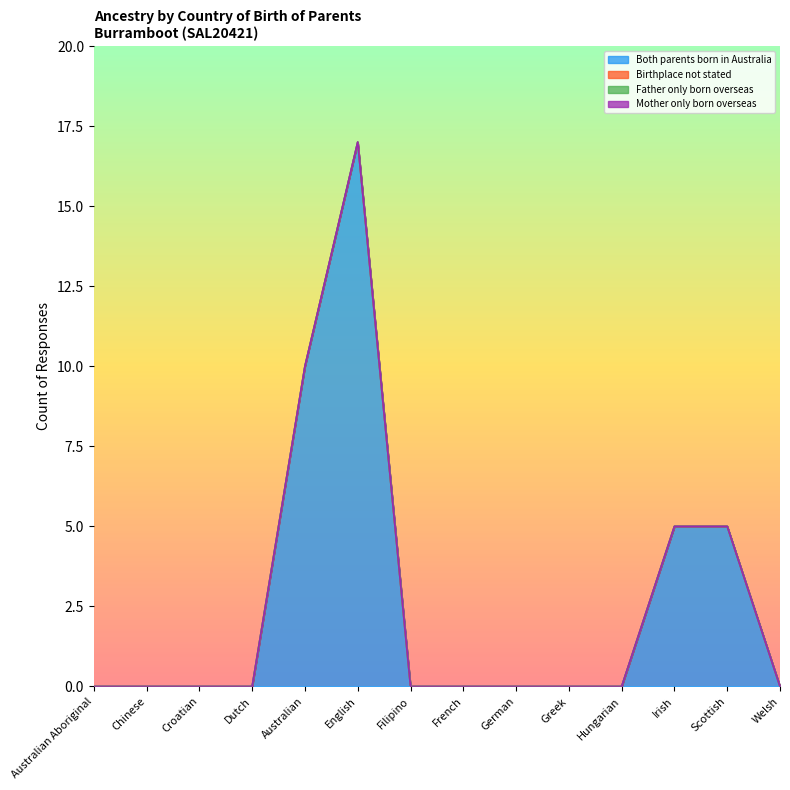

What are all the series names shown in the legend?

Both parents born in Australia, Birthplace not stated, Father only born overseas, Mother only born overseas